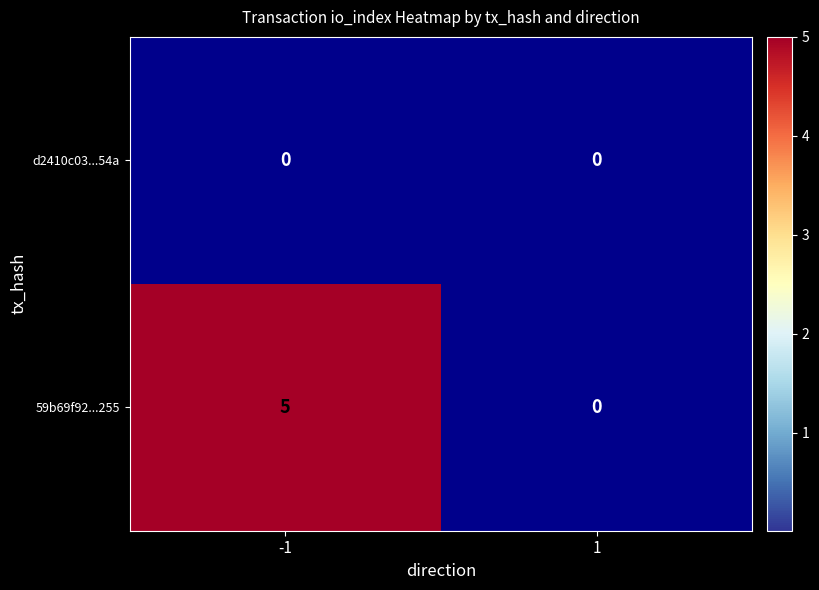

How many positive values does the 59b69f92...255 series have?

1